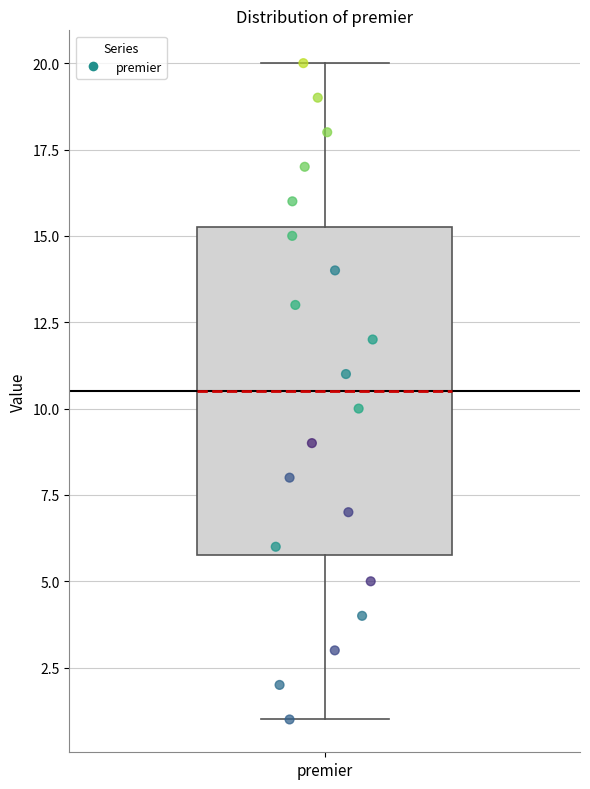

Transcribe this box plot: give where the median line is, the range the box spans, and where the two whiskers end, as read against the y-axis. The values are not printed on the chart, so give them approximately, as read against the axis.

median 10.5, box 6.0 to 15.5, whiskers 1.0 to 20.0